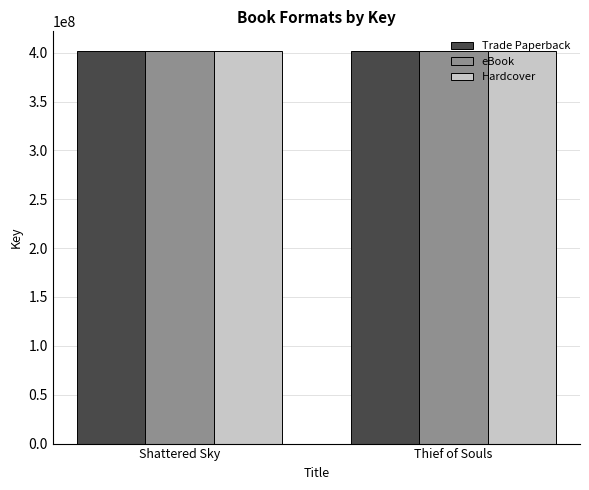

How many Trade Paperback values are between 401751858 and 401753706?

2